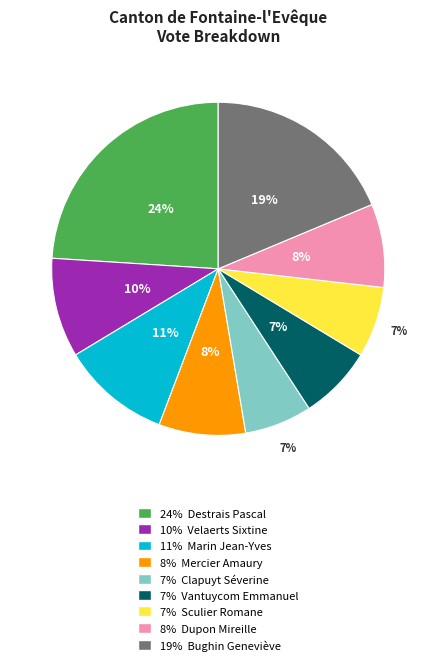

To the nearest percent, what is the average slice percentage?

11%